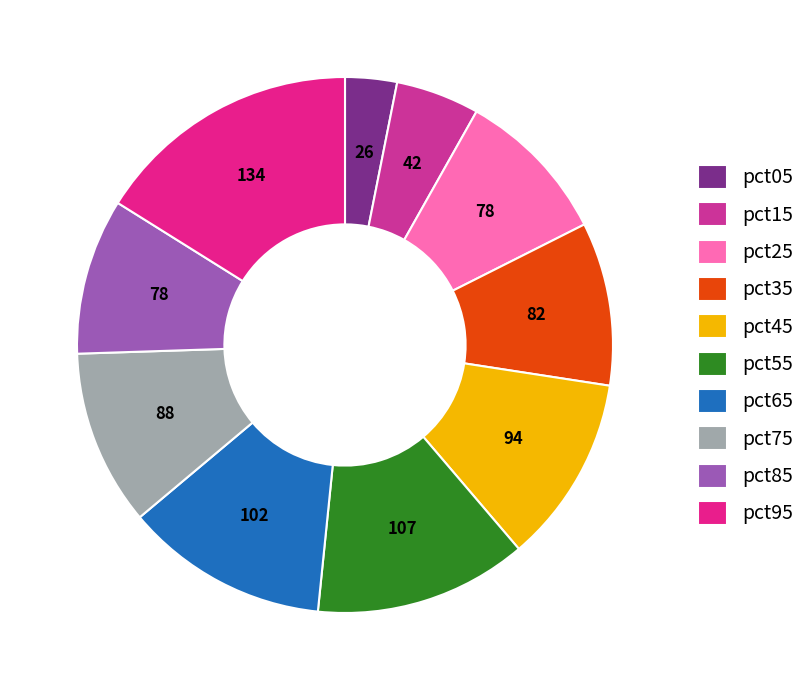

Do pct45 and pct25 together represent more than half of the pie?

No